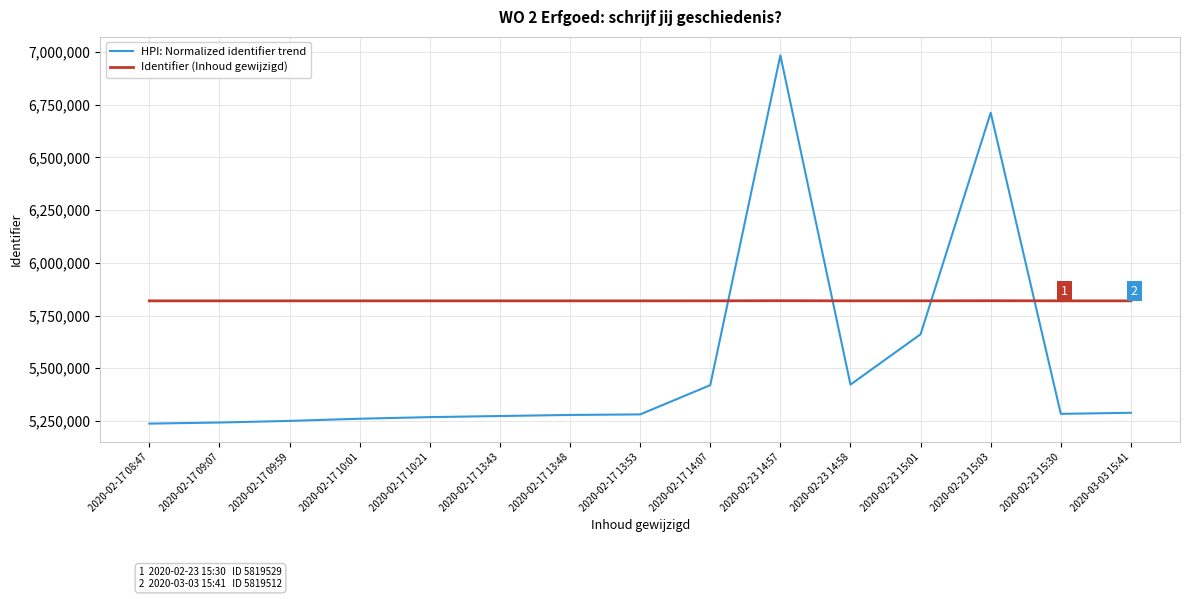

Which series has the largest range (max minus min)?

HPI: Normalized identifier trend